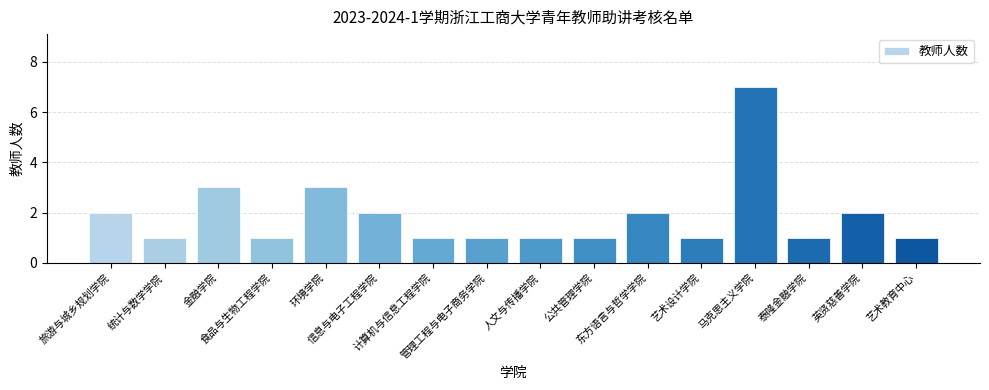

What is the difference between the second highest and minimum values?

2